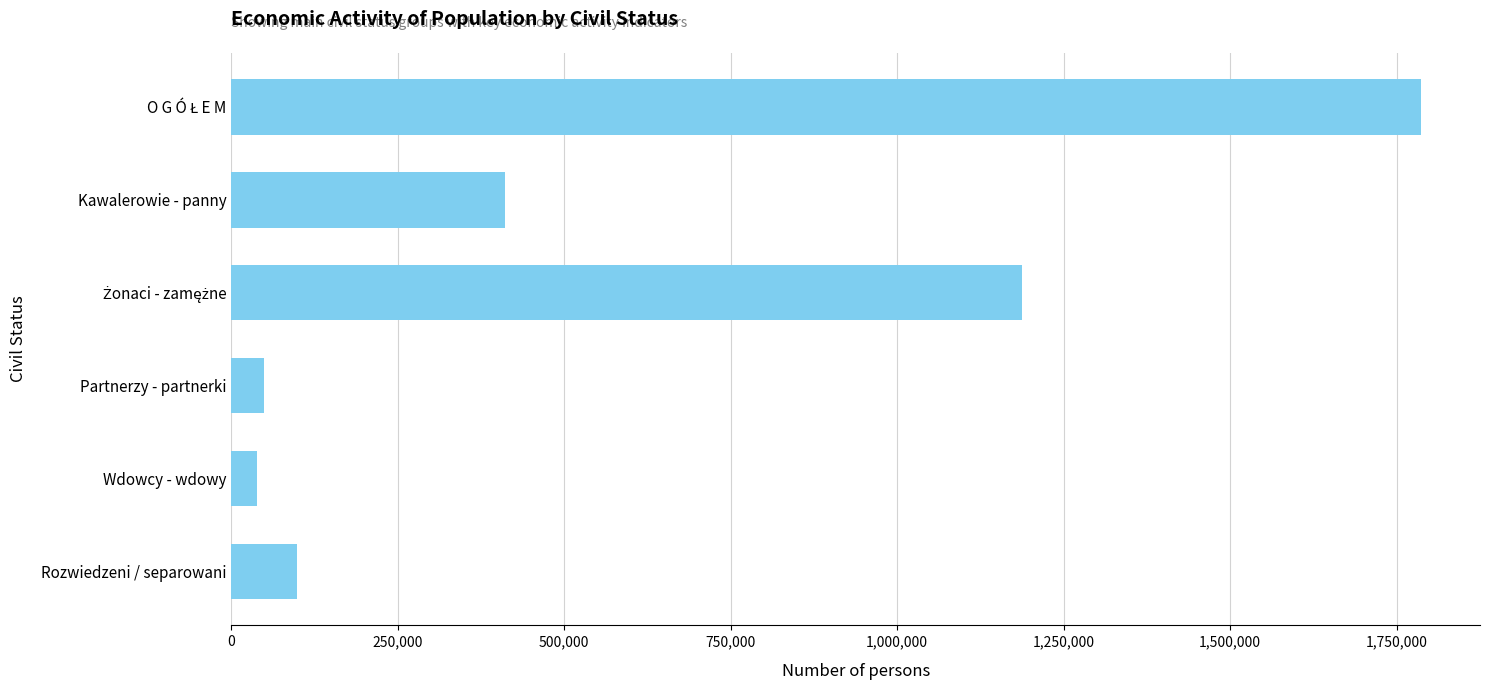

What value does the data have at Partnerzy - partnerki?

49807